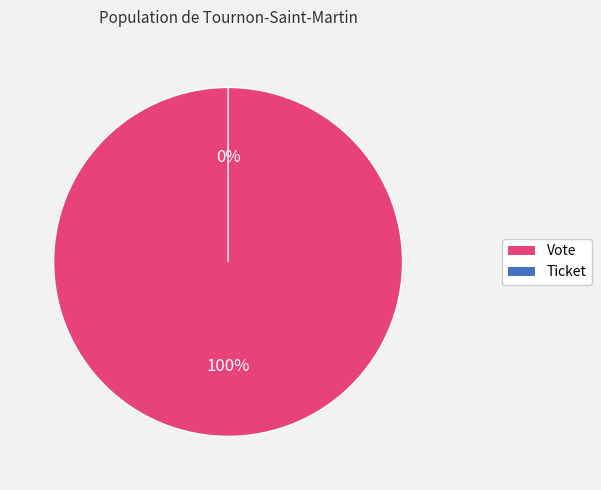

To the nearest percent, what percentage of the pie is Vote (io_index=1)?

100%